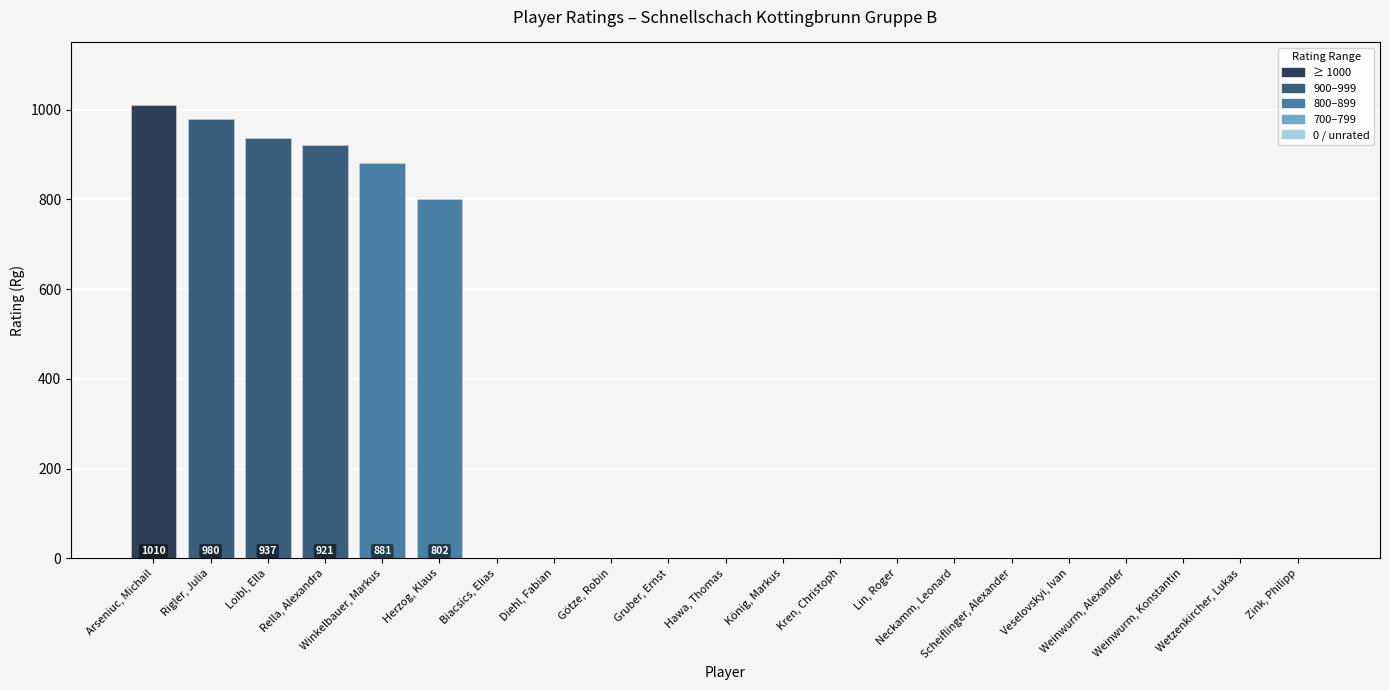

What is the maximum value shown in the chart?

1010